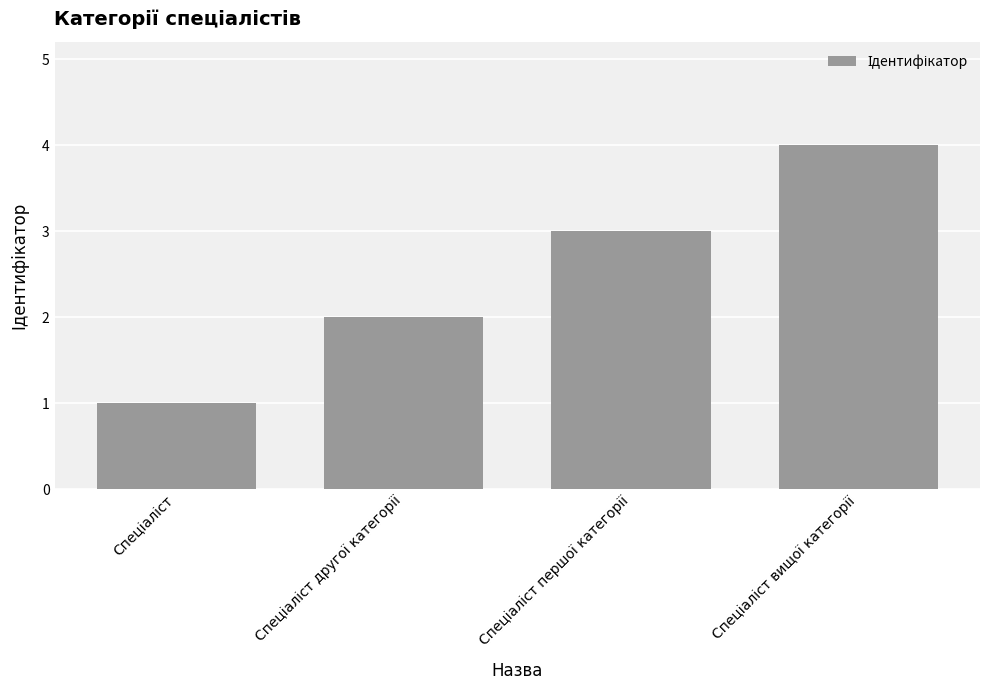

What is the greatest value displayed?

4